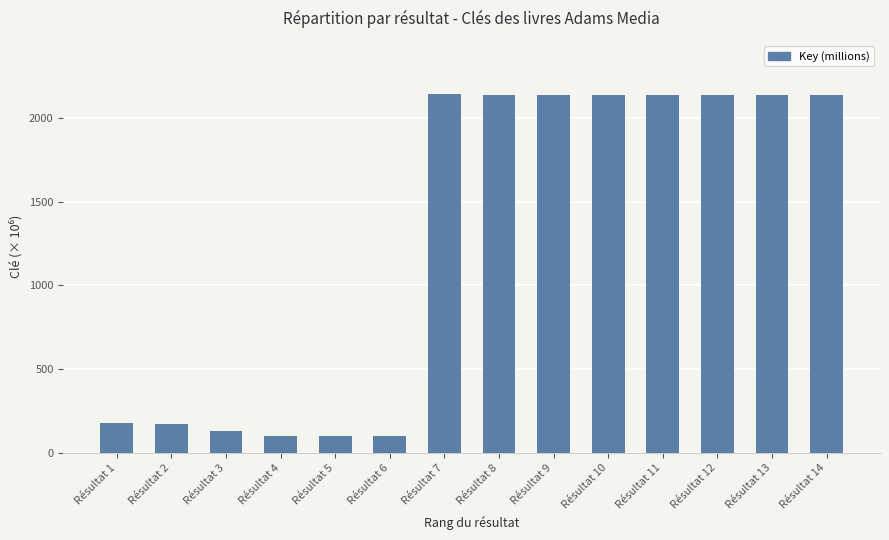

What is the sum of the values at Résultat 4 and Résultat 2?

273.8